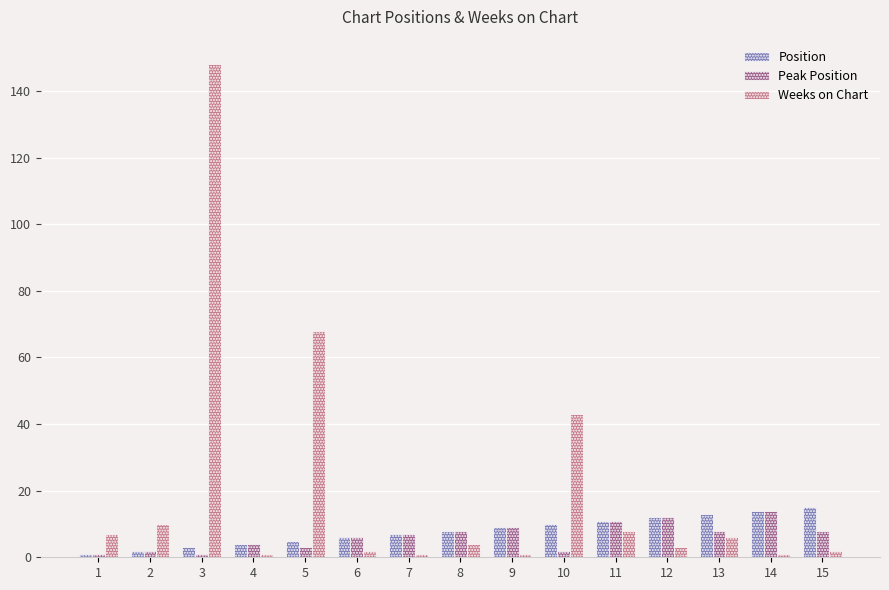

What are all the series names shown in the legend?

Position, Peak Position, Weeks on Chart